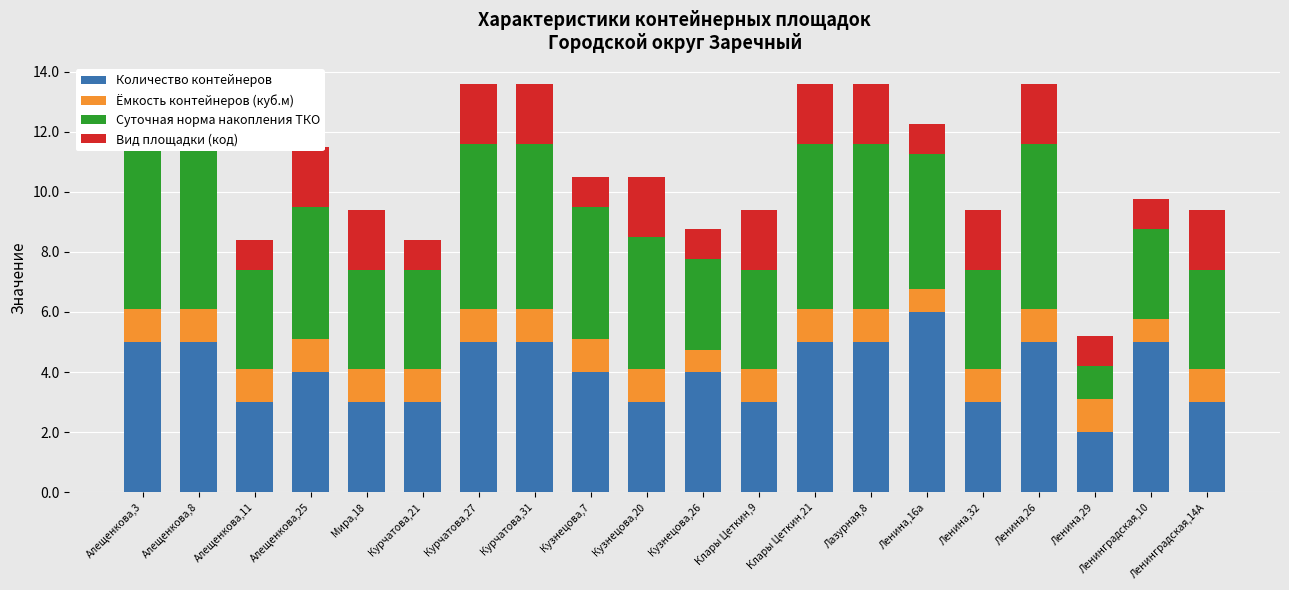

True or false: Количество контейнеров has a value of 2.0 at Ленина,32.

False